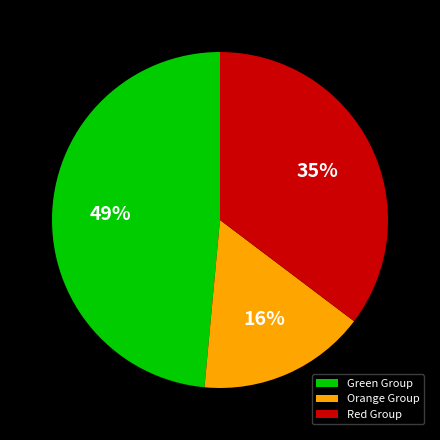

Is there a majority slice in this chart?

No